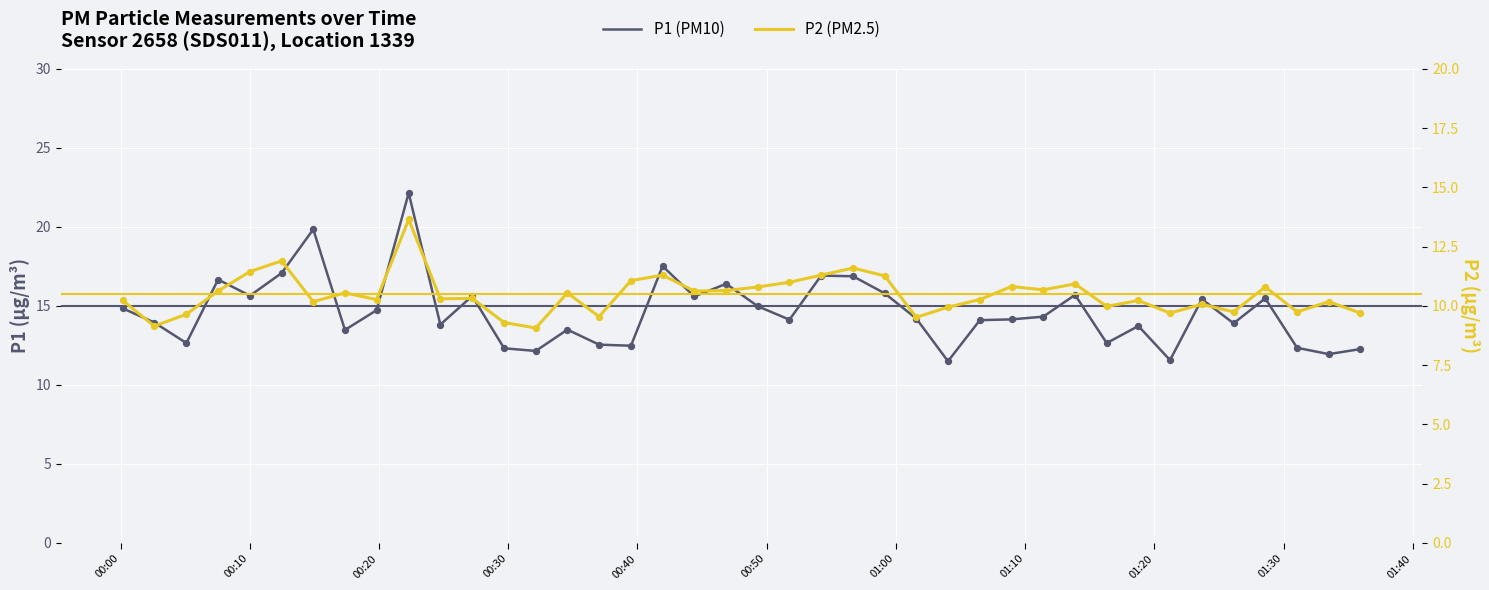

Is the value of P2 (PM2.5) at 32 greater than the value of P1 (PM10) at 00:20?

No